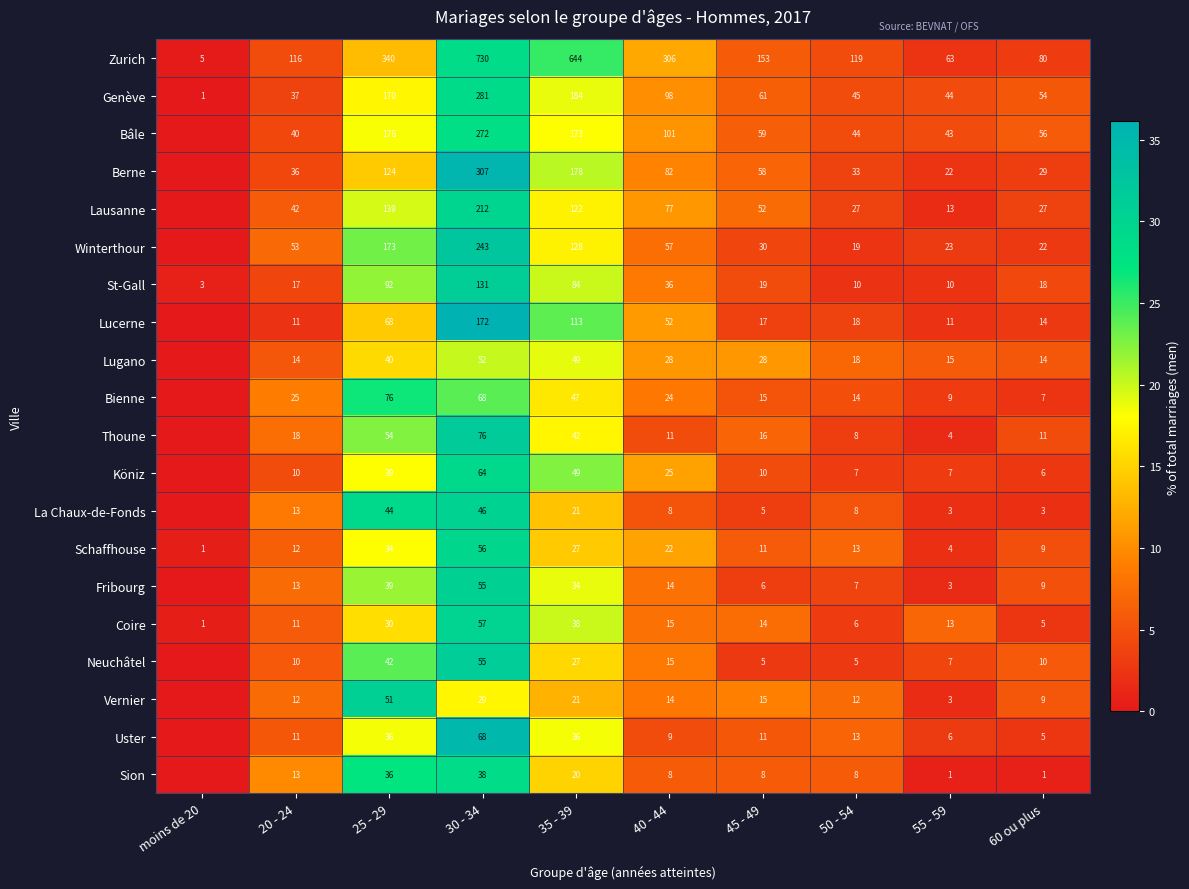

What is the sum of all Genève values?

100.0